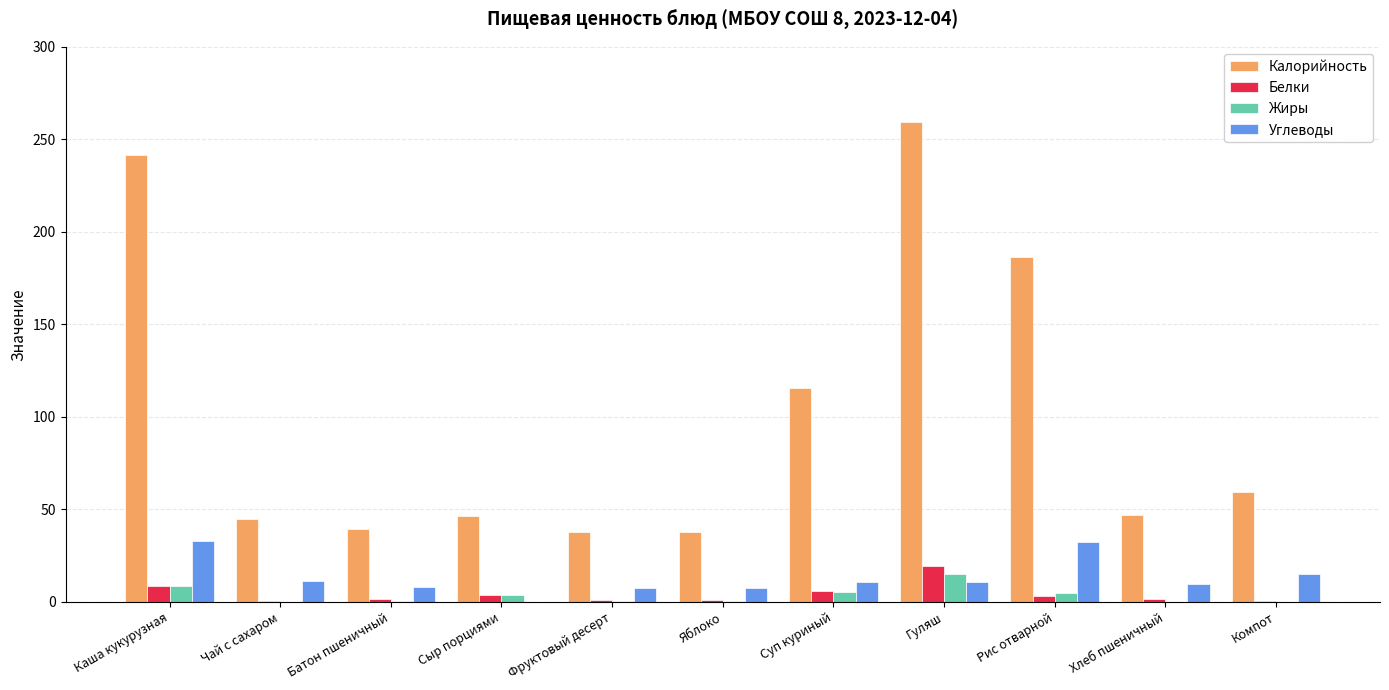

Are the bars grouped side by side (vs. stacked)?

Yes